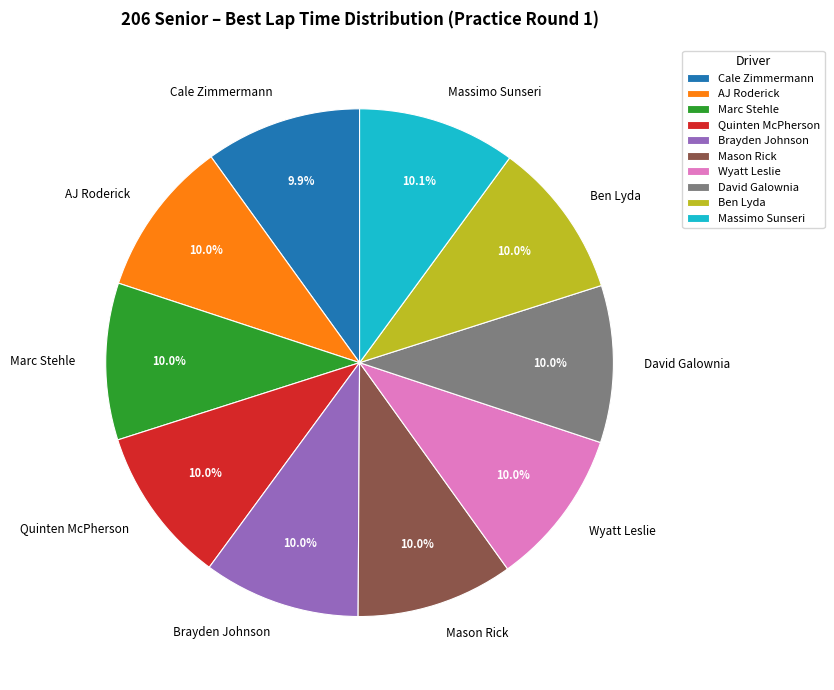

Is Wyatt Leslie the majority of the pie?

No